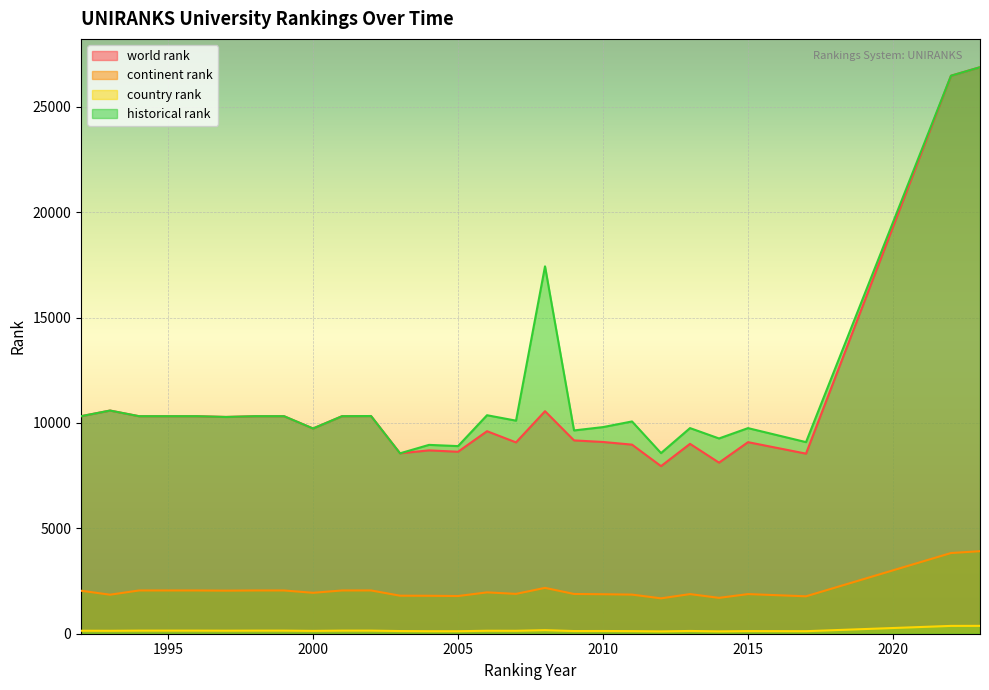

True or false: historical rank and world rank cross at least once.

False